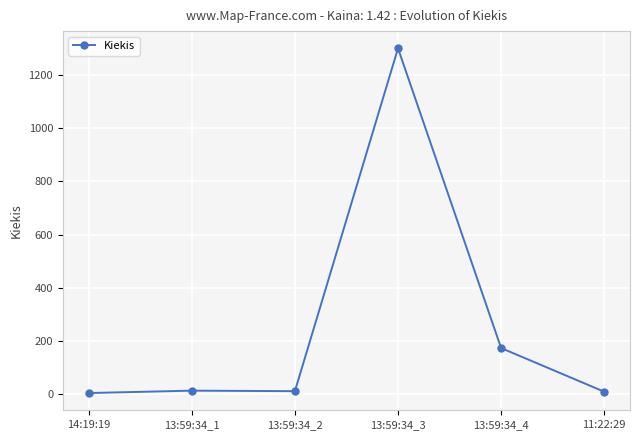

Does the chart display data point markers on the line(s)?

Yes